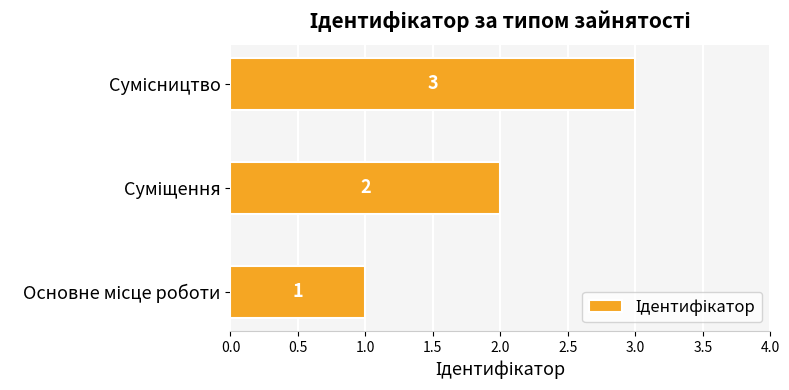

Count the values in the range 1 to 3.

3